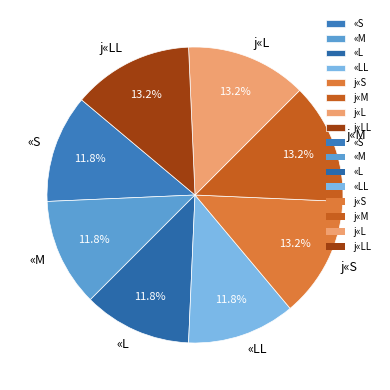

What is the ratio of the value at «LL to the value at «L?

1.0